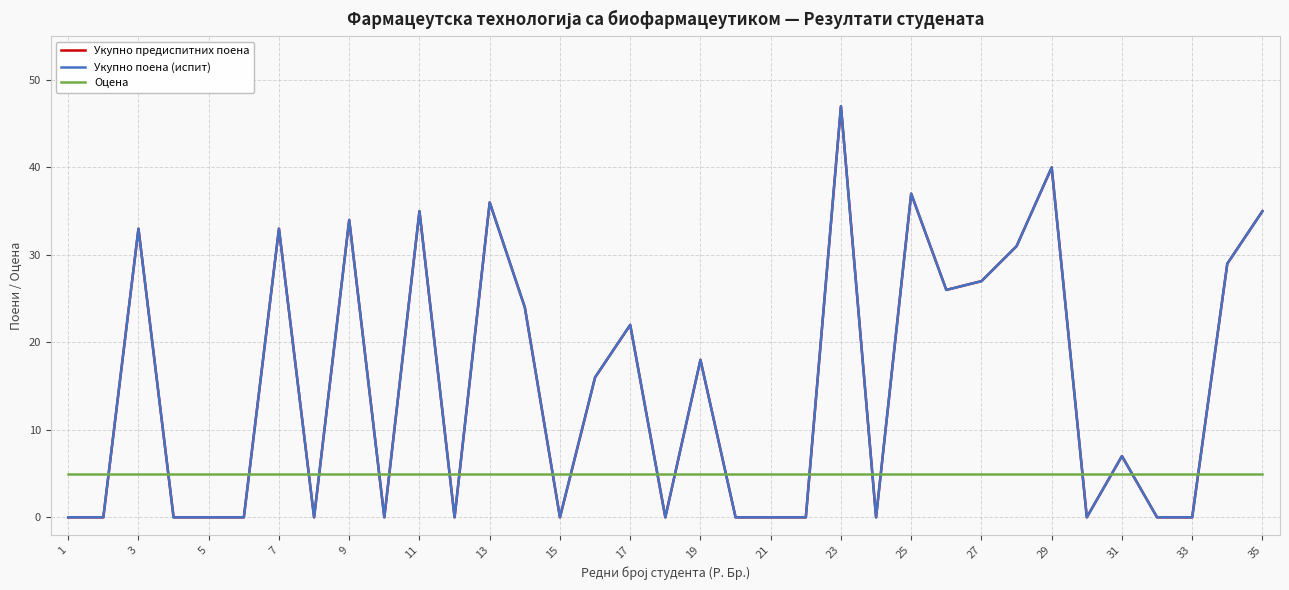

Does the chart have visible grid lines?

Yes